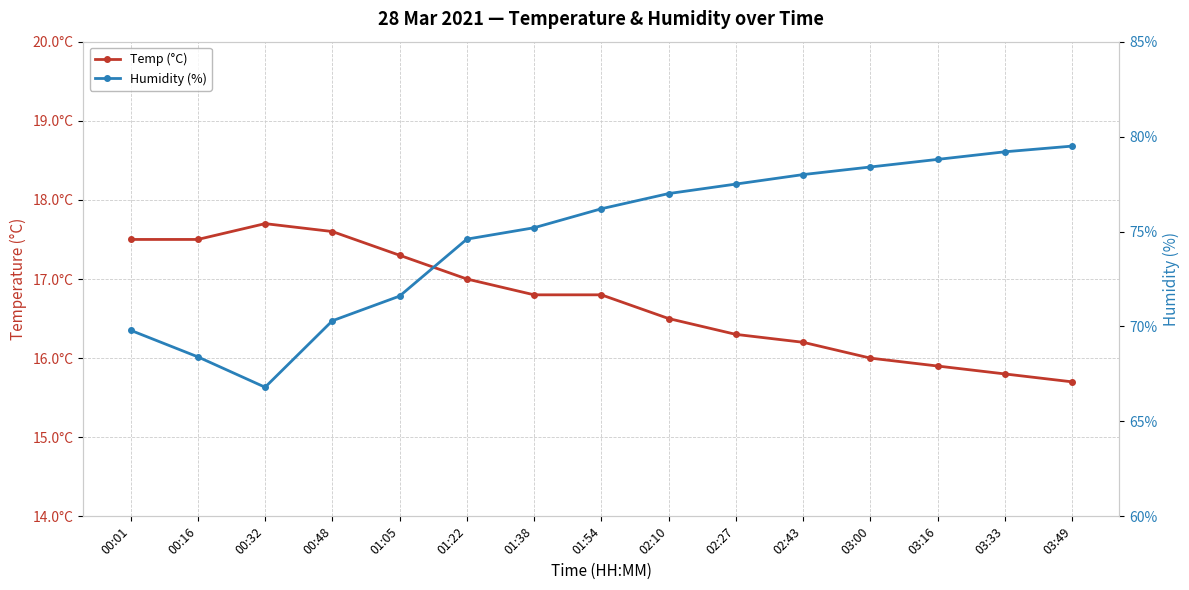

What is the difference between the Temp (°C) values at 02:10 and 00:16?

1.0